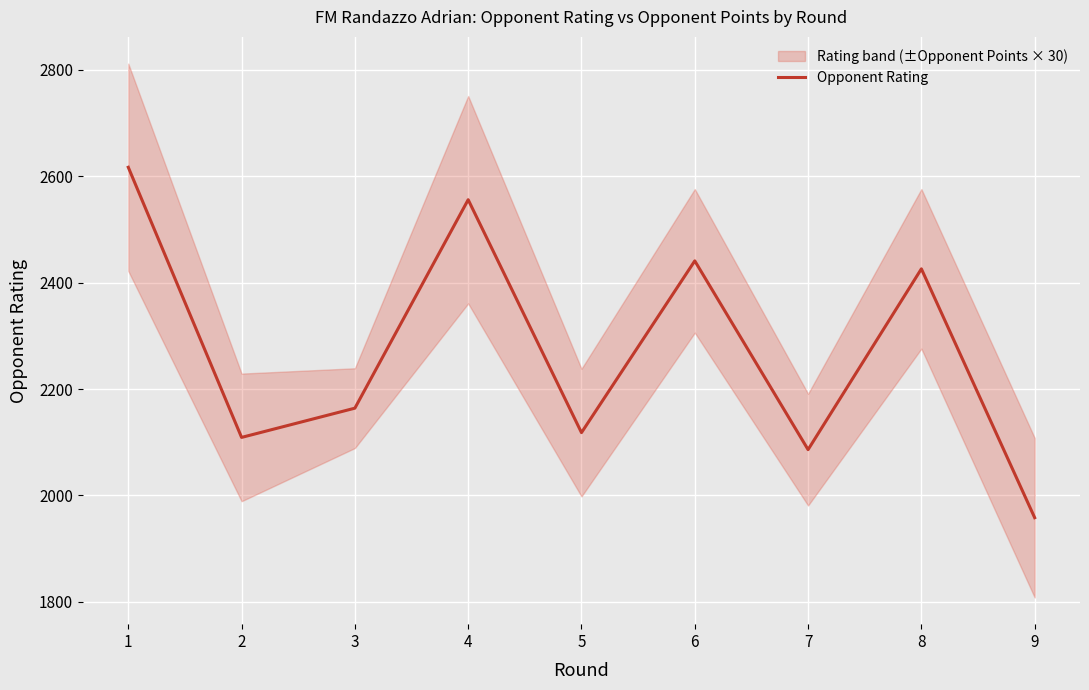

Count the number of values greater than 2164.

4